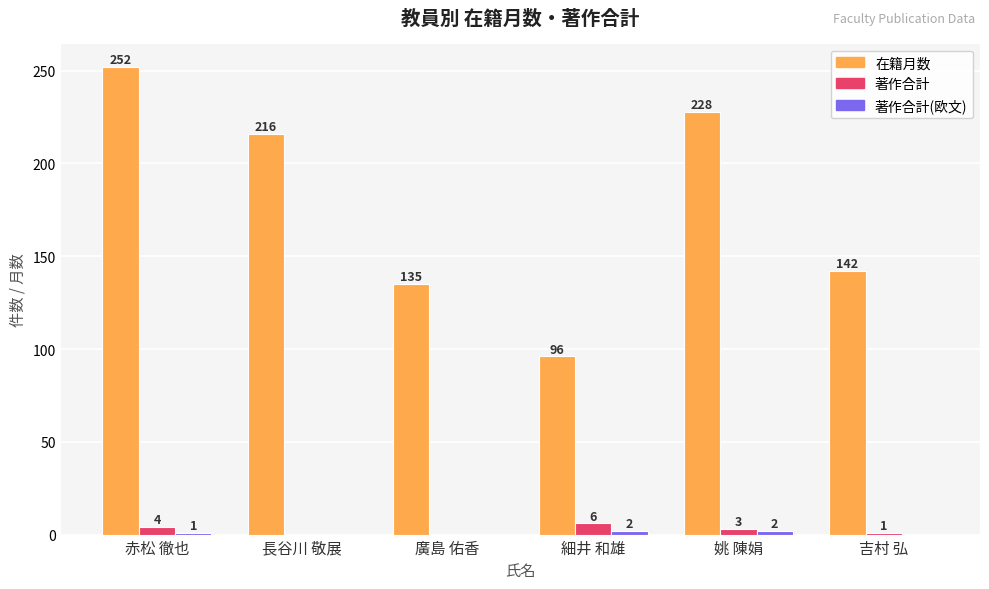

True or false: 在籍月数 has a value of 142 at 吉村 弘.

True